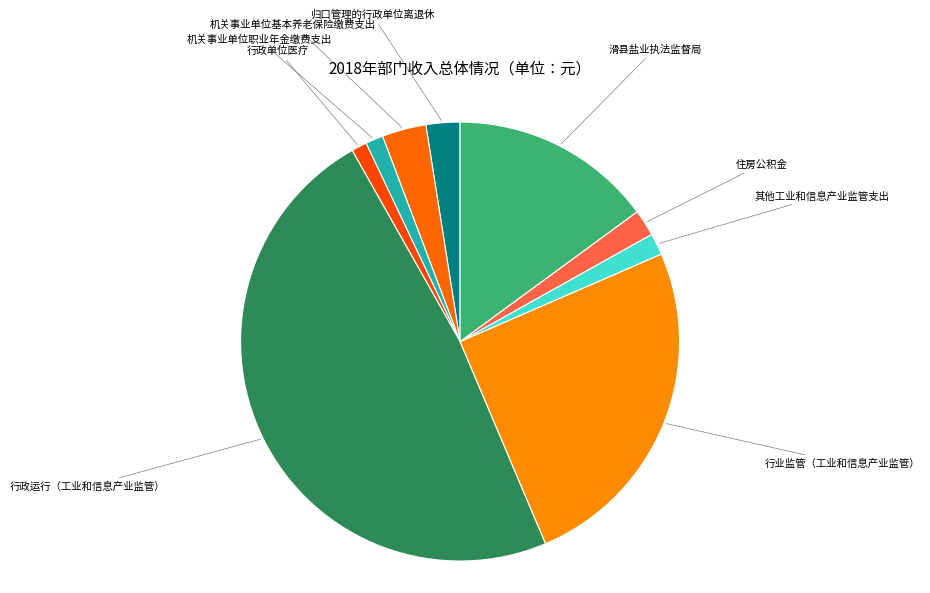

Is there any slice that represents more than half of the pie?

No